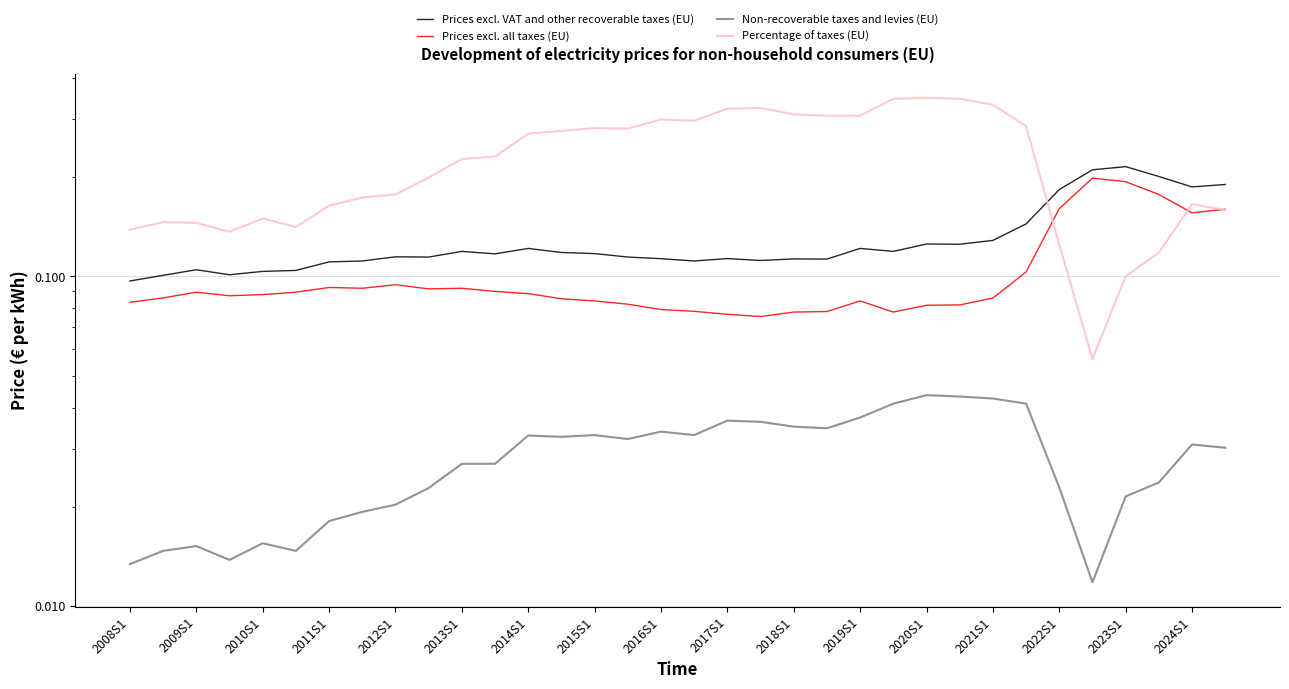

What is the greatest value displayed?

0.3